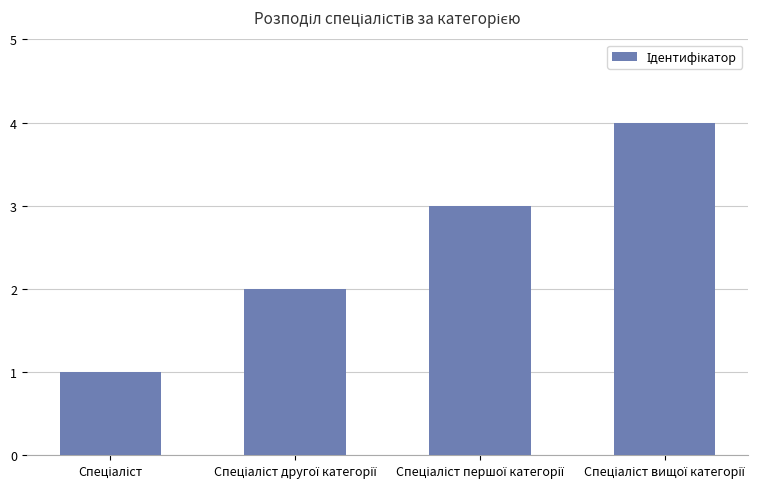

How many series are shown in this chart?

1